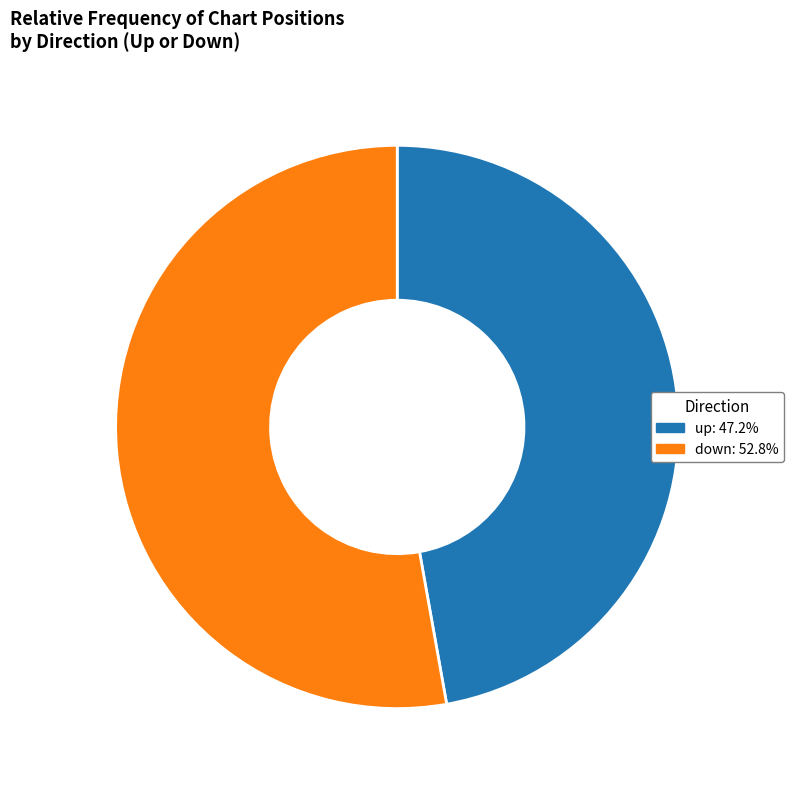

Which category has the smallest portion of the pie?

up